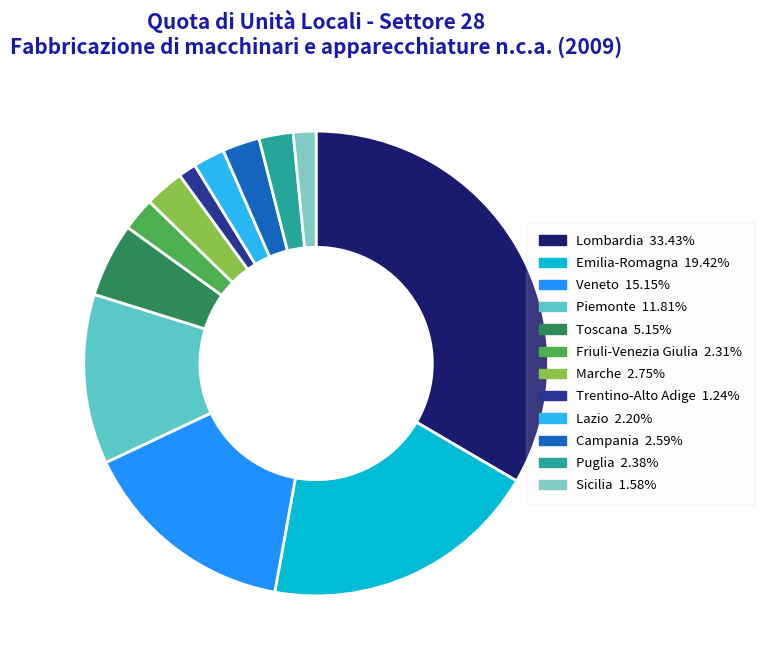

How many segments does this pie chart have?

12